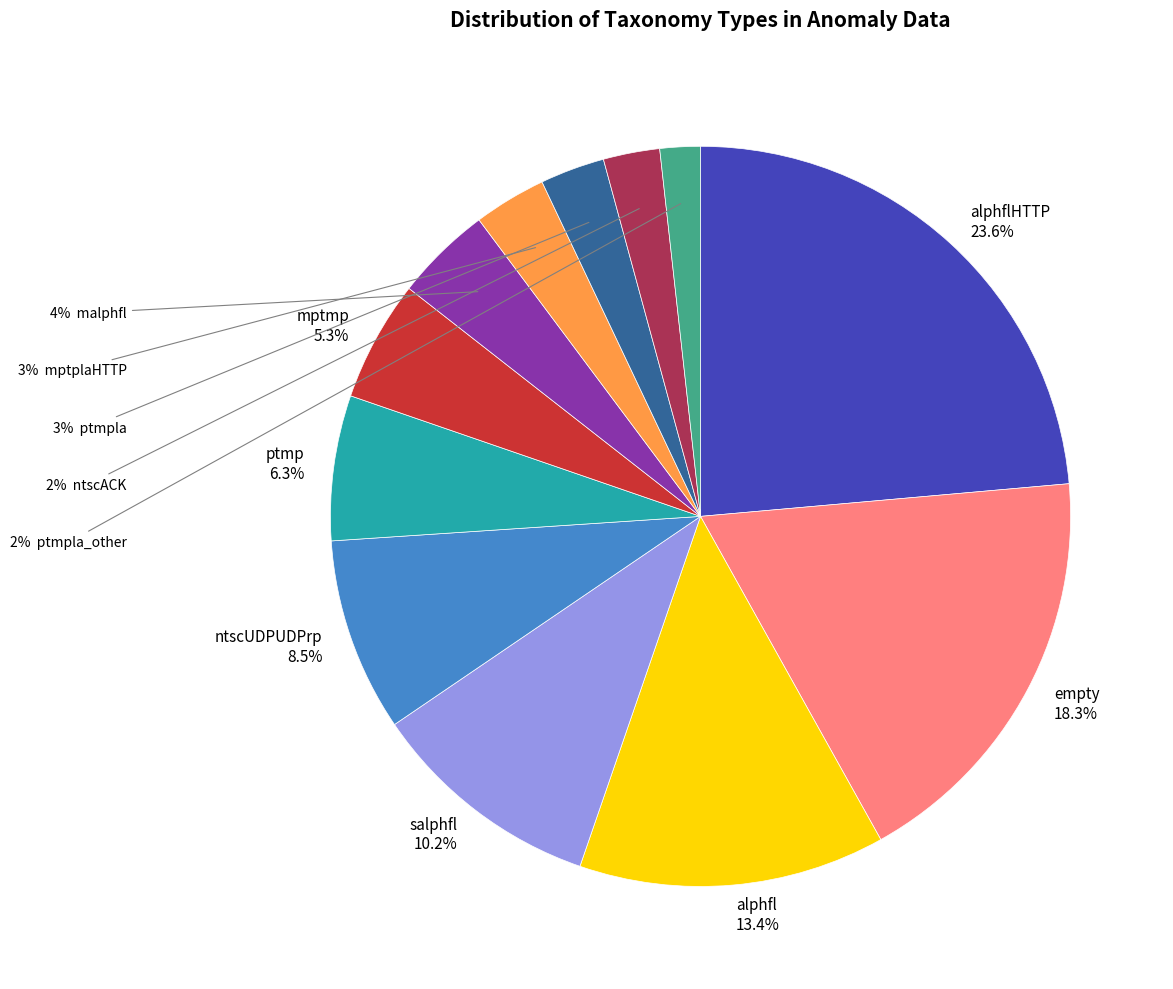

Is there a majority slice in this chart?

No